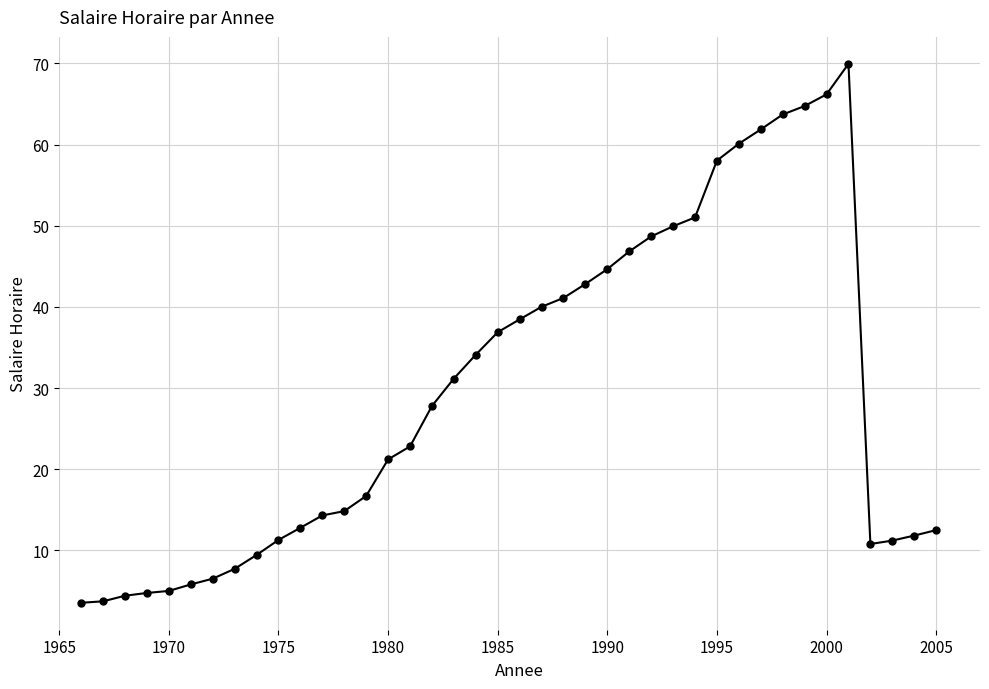

What is the difference between the maximum and minimum values?

66.4